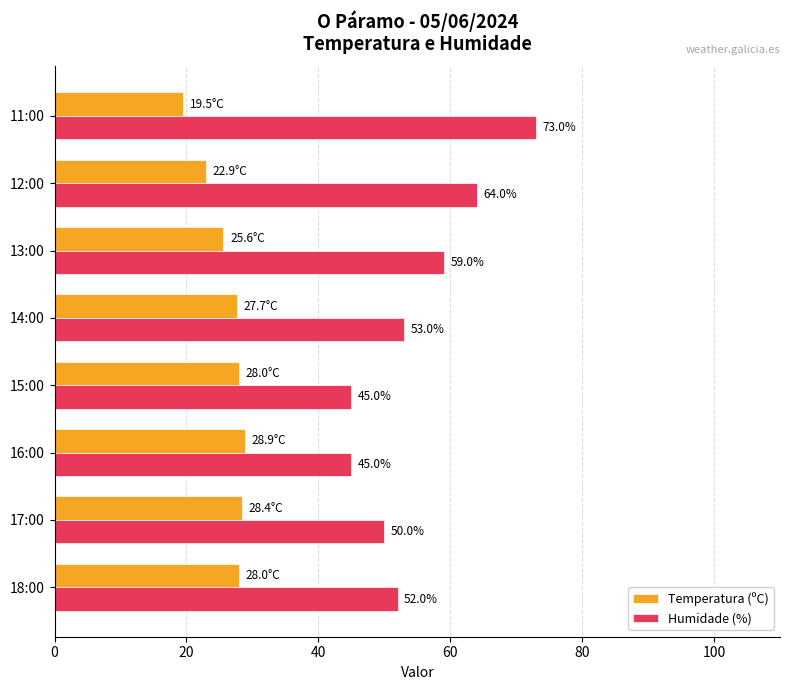

What is the difference between the highest and lowest values at 11:00?

53.5